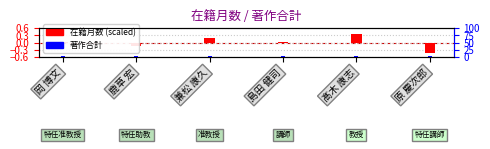

What are all the series names shown in the legend?

在籍月数 (scaled), 著作合計 (欧文)